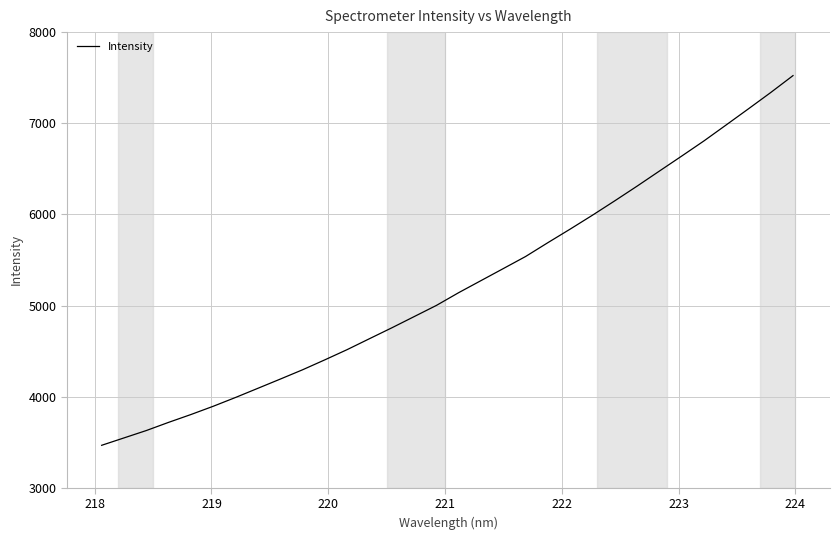

What is the difference between the maximum and minimum values?

4056.8